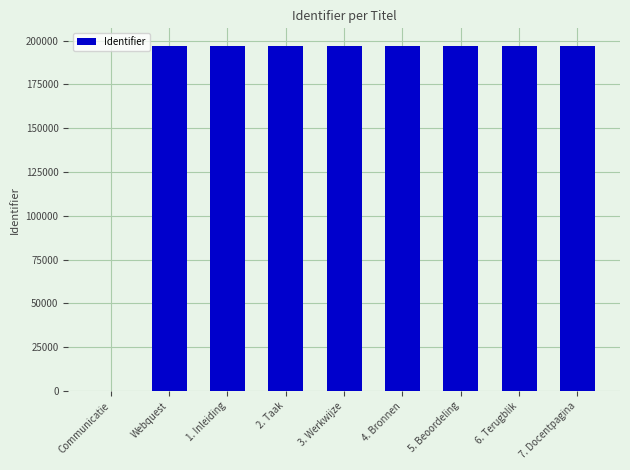

At which label is the value closest to 98592?

Webquest